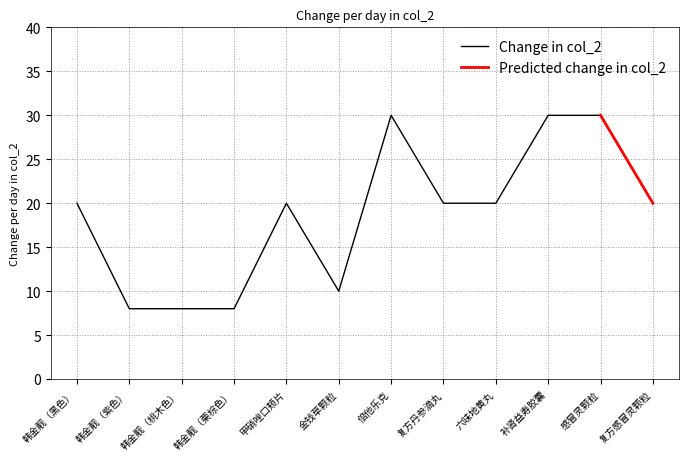

Reading left to right, extract all data points from this chart.

20	8	8	8	20	10	30	20	20	30	30	20